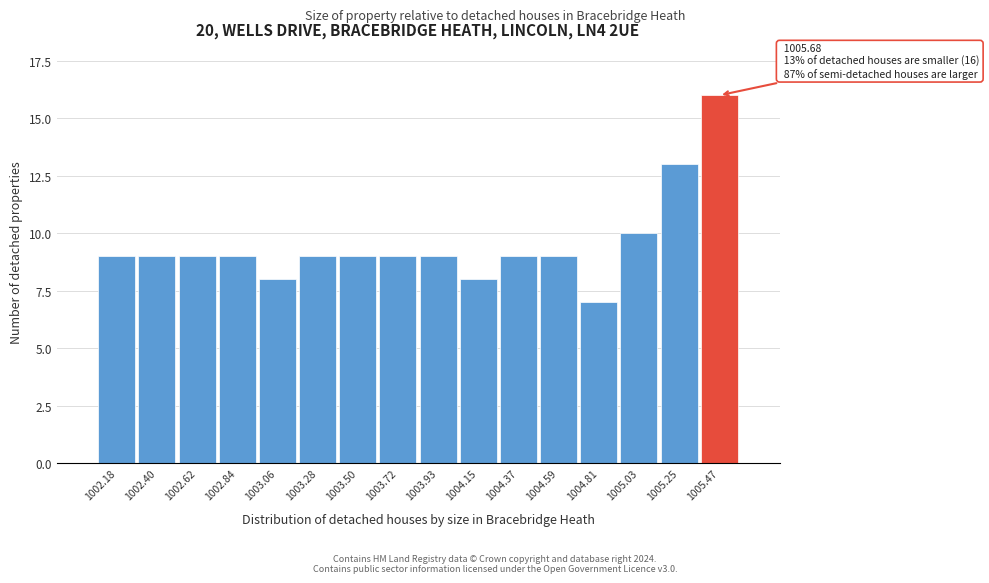

Reading left to right, what are all the values shown in this chart?

9	9	9	9	8	9	9	9	9	8	9	9	7	10	13	16